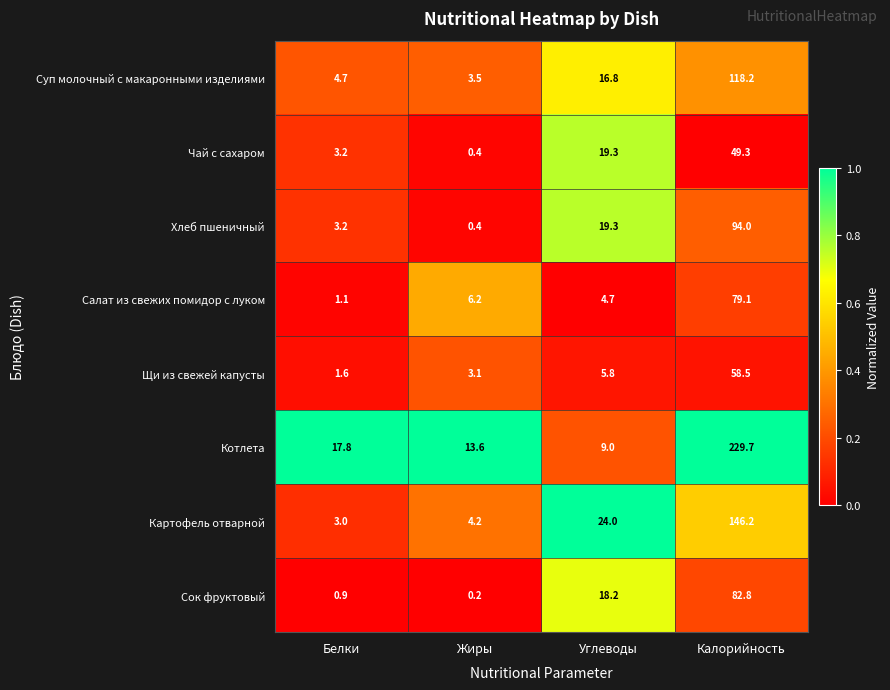

What is the greatest value displayed?

229.7